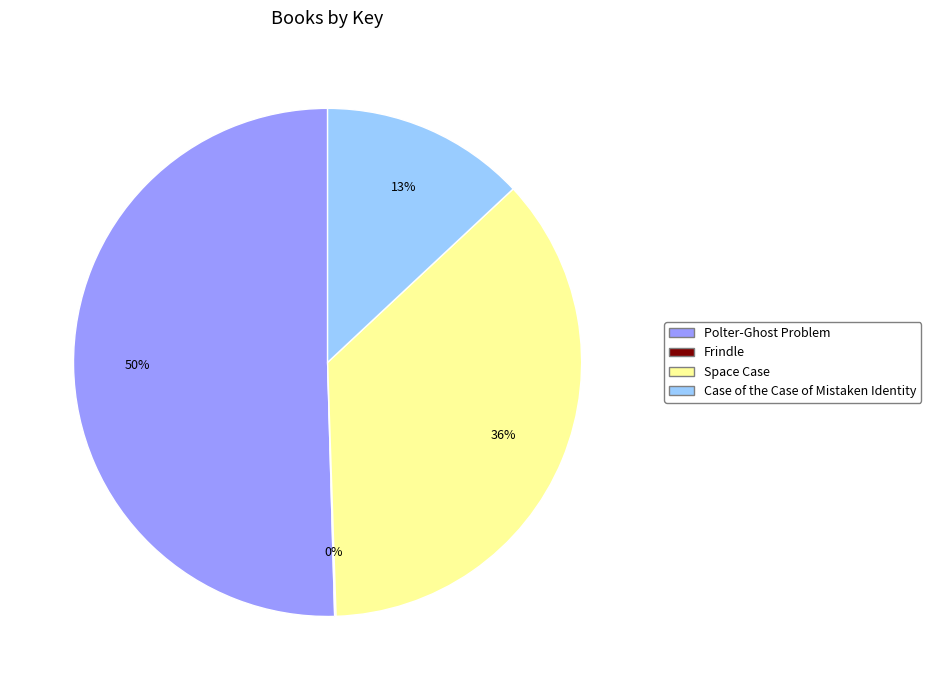

What is the largest slice in the pie chart?

Polter-Ghost Problem